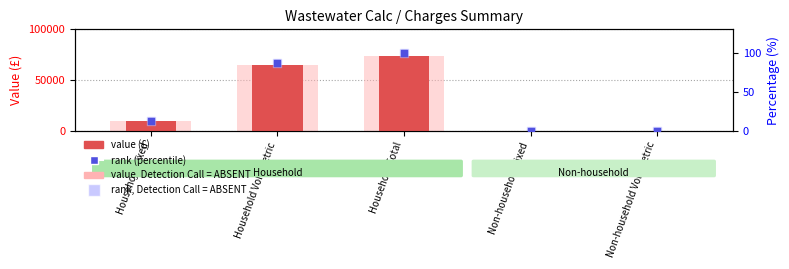

At how many categories does at least one series exceed 64293?

2